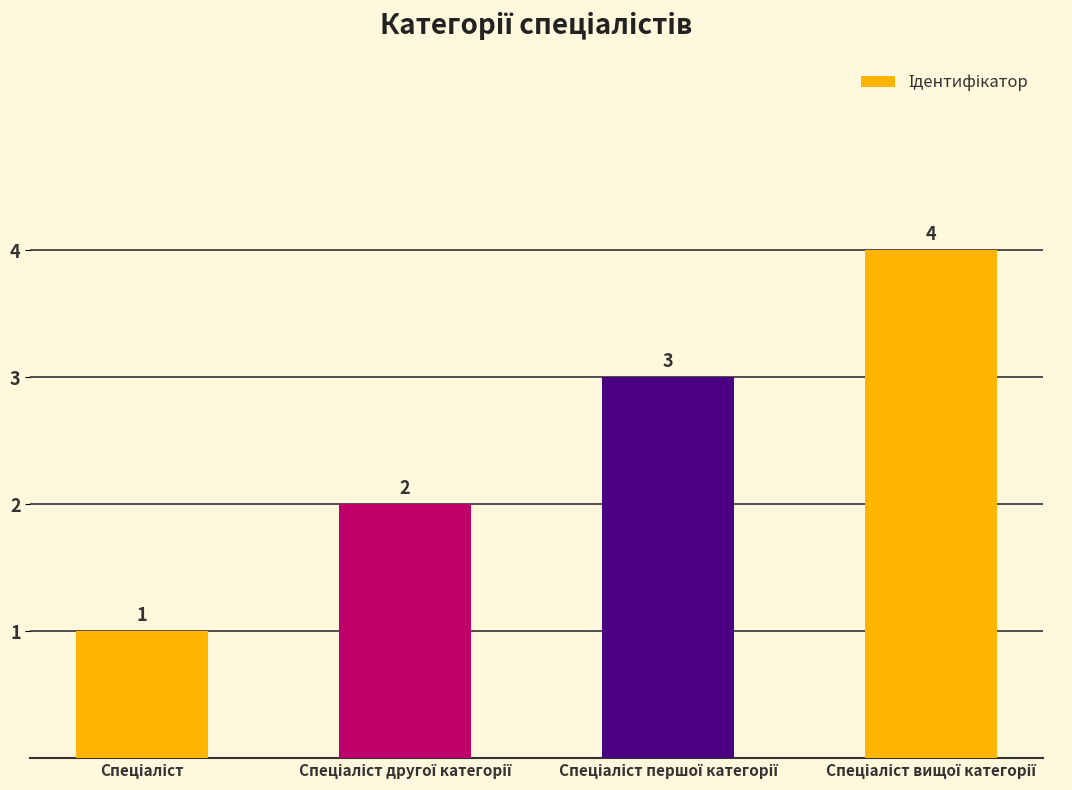

What is the value of the 4th bar from the left?

4